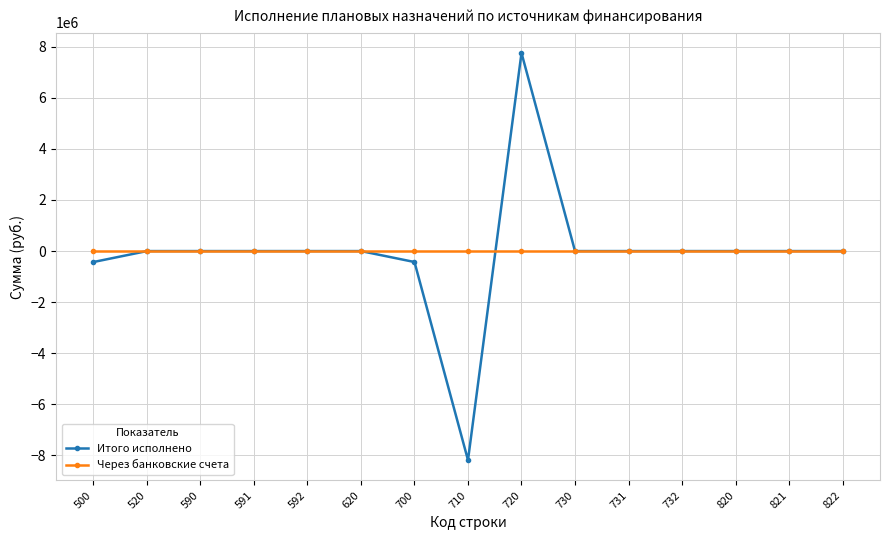

At which category is the sum across all series the highest?

720